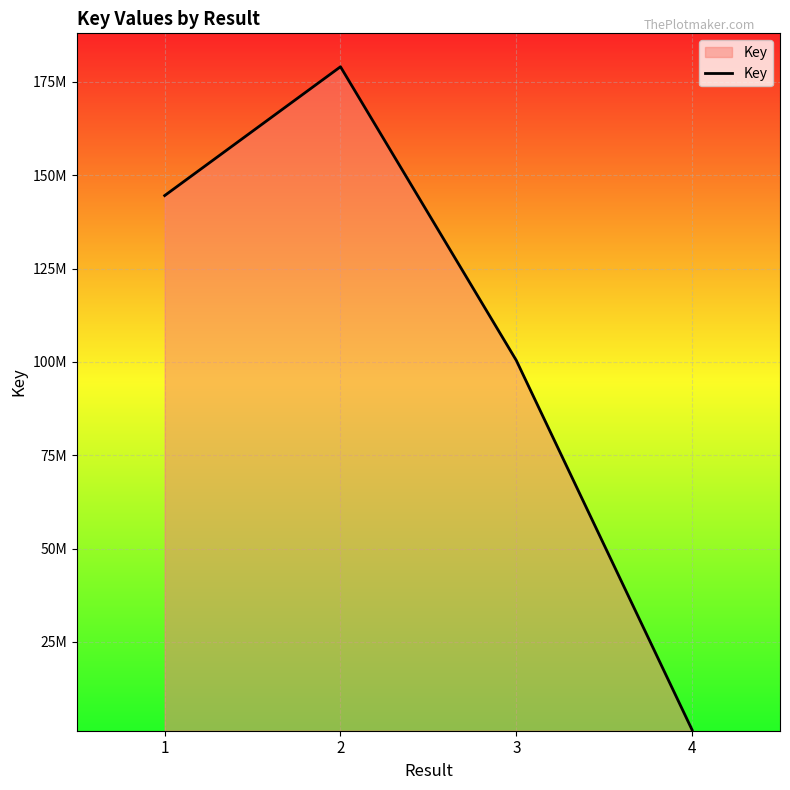

Does the chart have visible grid lines?

Yes